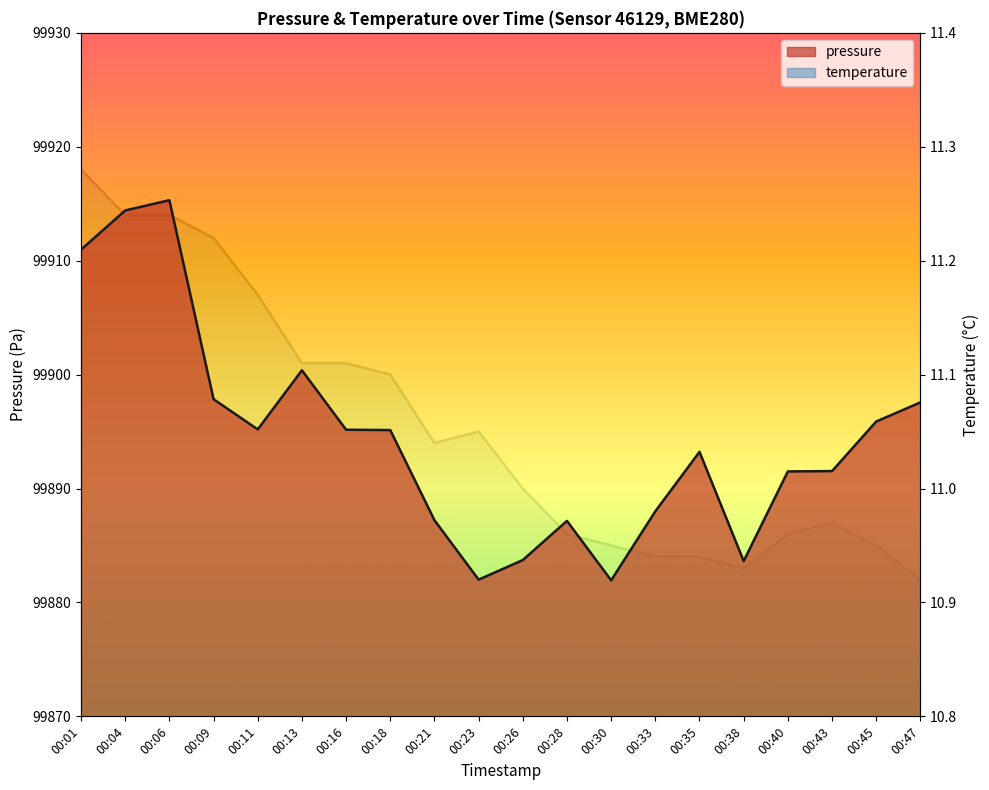

Reading left to right, list all the values displayed in this chart.

pressure: 99911.0	99914.4	99915.3	99897.8	99895.2	99900.4	99895.2	99895.1	99887.2	99882.0	99883.7	99887.2	99881.9	99888.0	99893.2	99883.6	99891.5	99891.5	99895.9	99897.6
temperature: 11.3	11.2	11.2	11.2	11.2	11.1	11.1	11.1	11.0	11.1	11.0	11.0	10.9	10.9	10.9	10.9	11.0	11.0	10.9	10.9